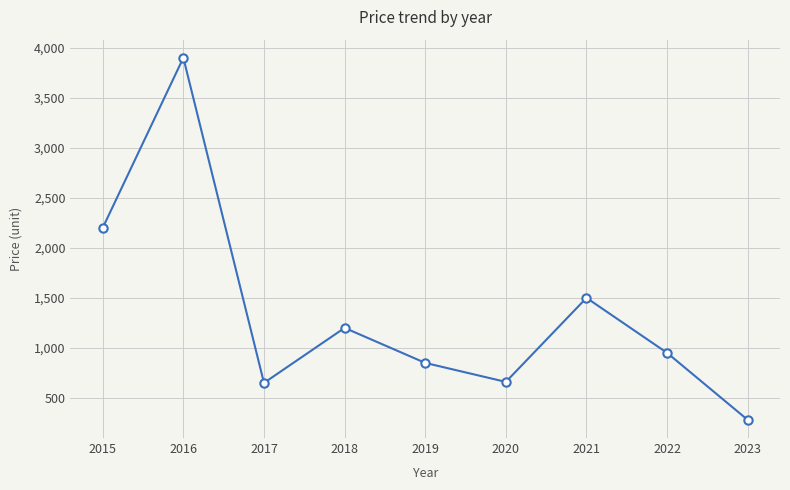

Approximately how many times larger is the value at 2018 compared to 2016?

0.3